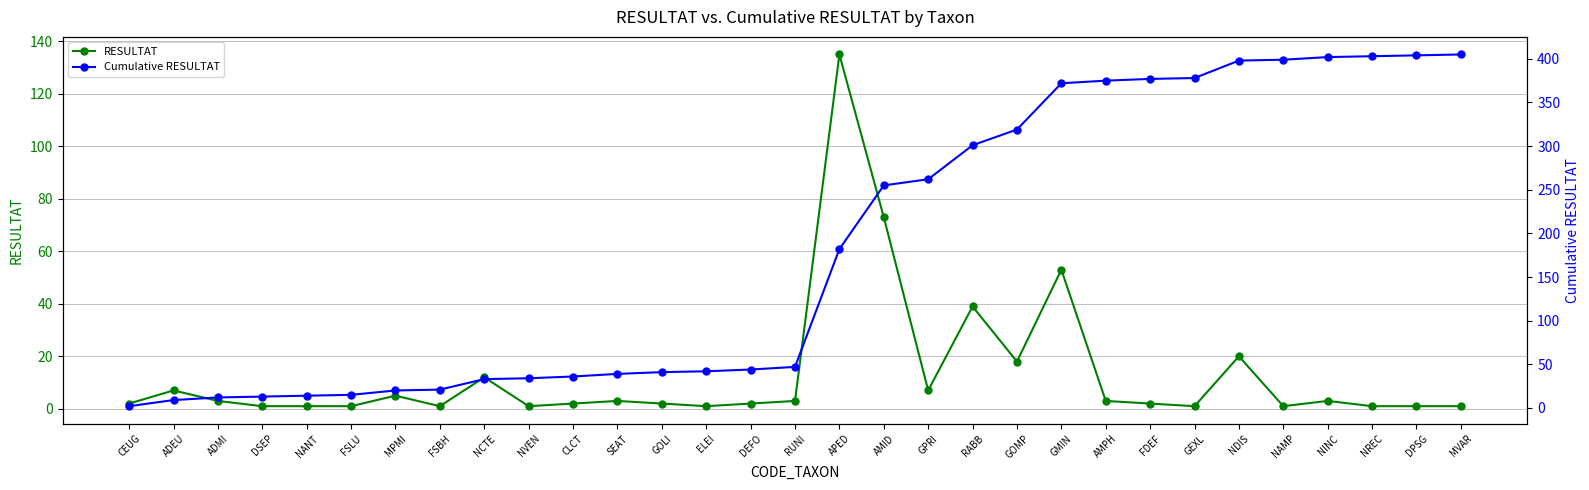

True or false: RESULTAT and Cumulative RESULTAT intersect in this chart.

False